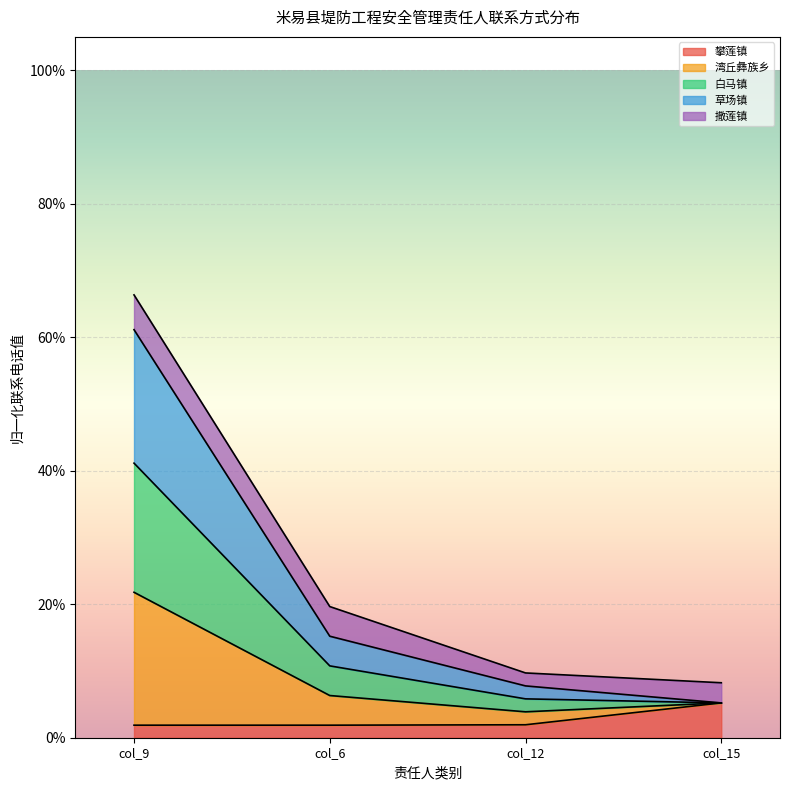

At which label does 白马镇 reach its peak?

col_9